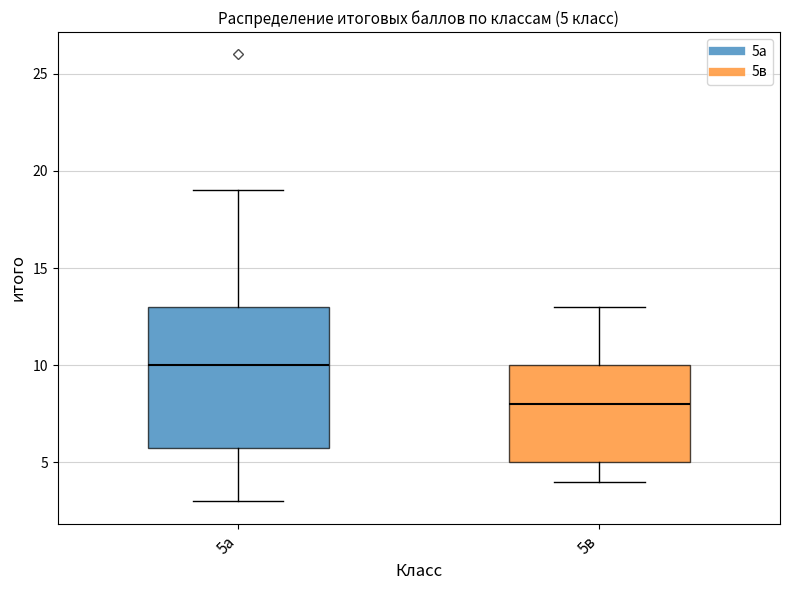

Which box's median line is the highest?

5а